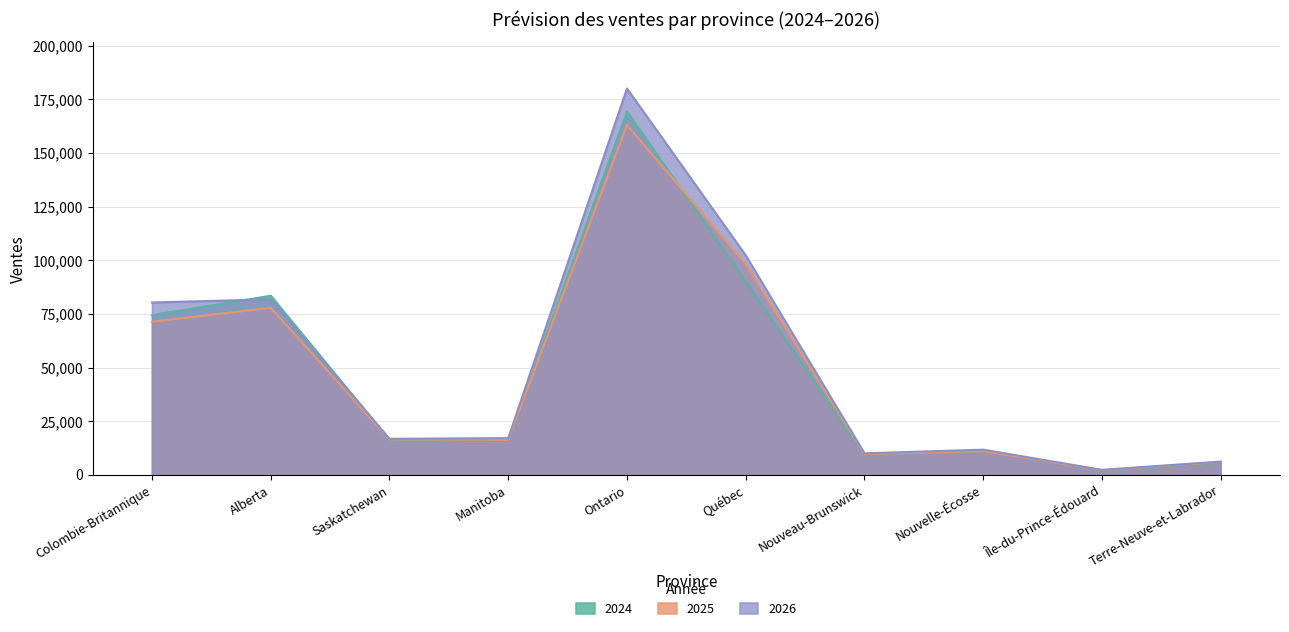

Reading left to right, list all the values displayed in this chart.

2024: 74426.0	83476.0	16283.0	15762.0	169354.0	90161.0	9479.0	11079.0	2024.0	5686.0
2025: 71361.5	77829.9	16539.7	16269.5	163073.6	98327.5	9656.7	11045.7	2142.2	5994.0
2026: 80341.6	81792.1	16785.9	17079.3	180079.8	102299.6	10015.9	11720.2	2311.1	6153.6